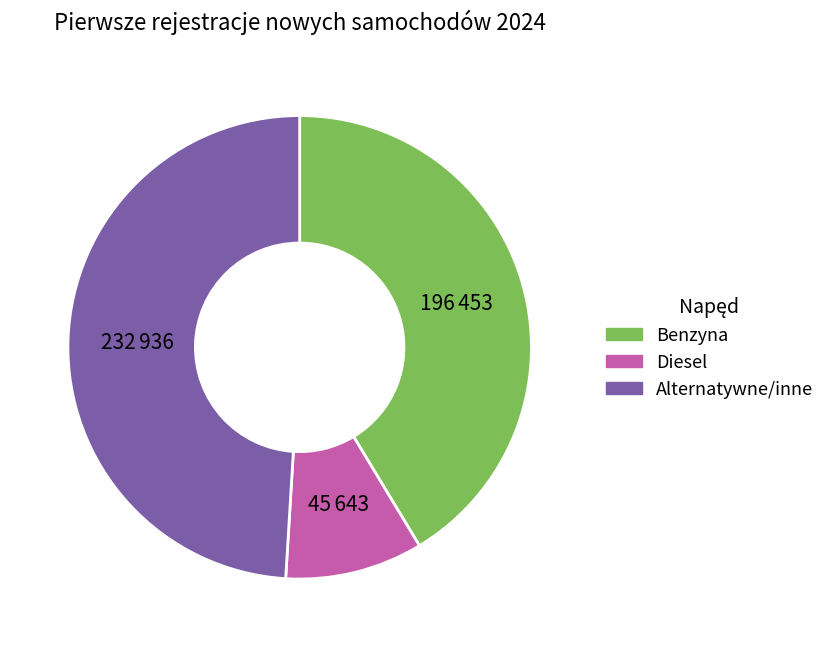

Is it true that Alternatywne/inne is 36% of the pie?

False